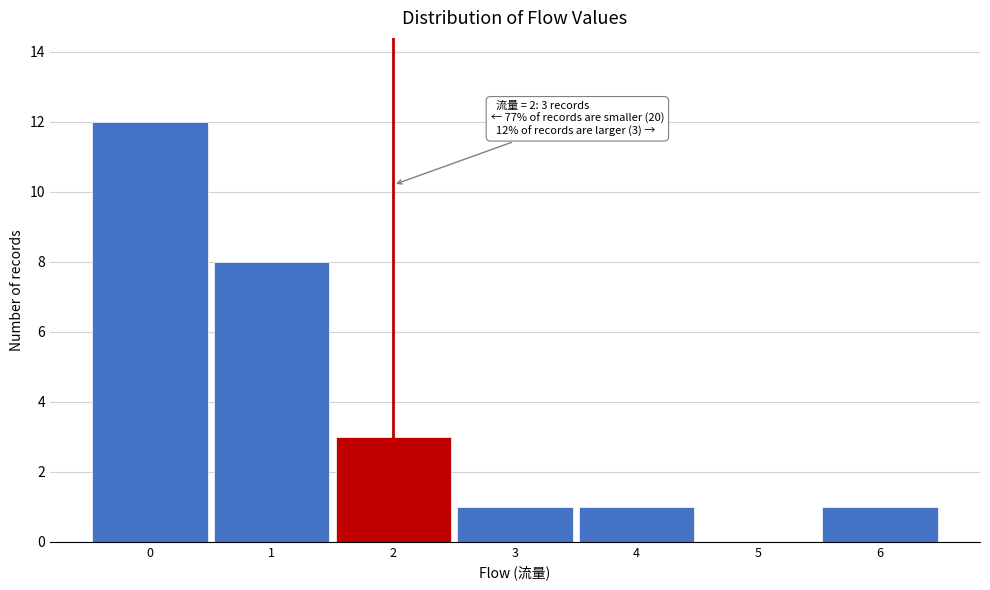

Which range on the x-axis has the tallest bar?

-0.5 to 0.5